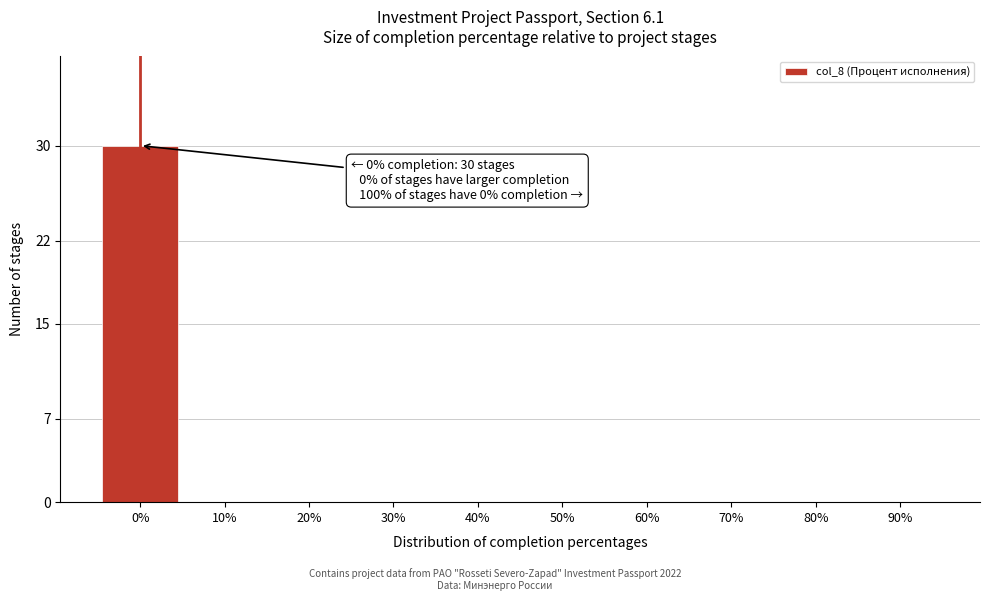

Reading left to right, transcribe all the data shown in this chart.

0%=30	10%=0	20%=0	30%=0	40%=0	50%=0	60%=0	70%=0	80%=0	90%=0